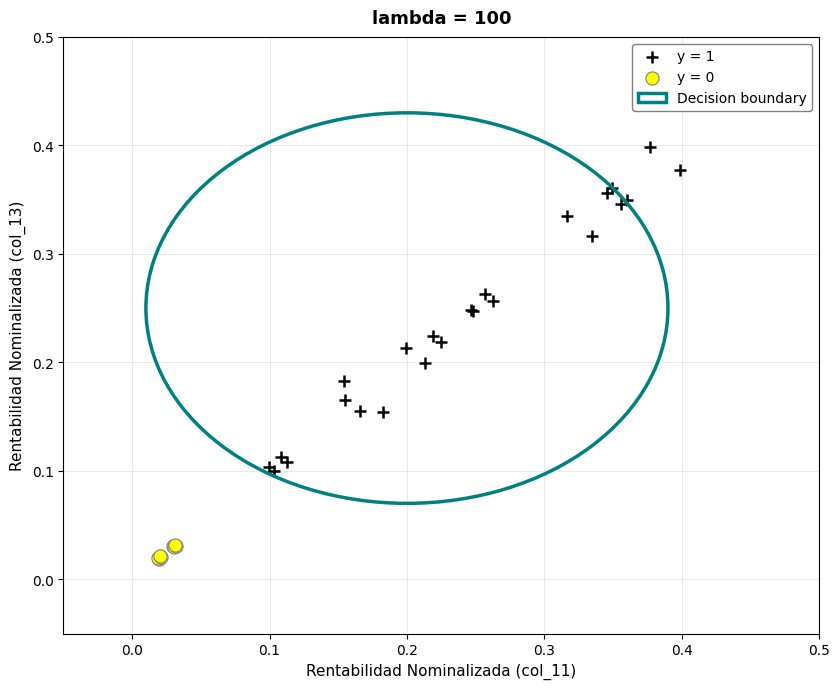

Which series has the largest Y range (max minus min)?

y = 1